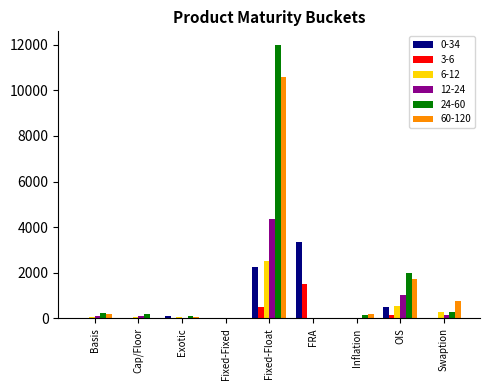

What is the total value across all series at Basis?

612